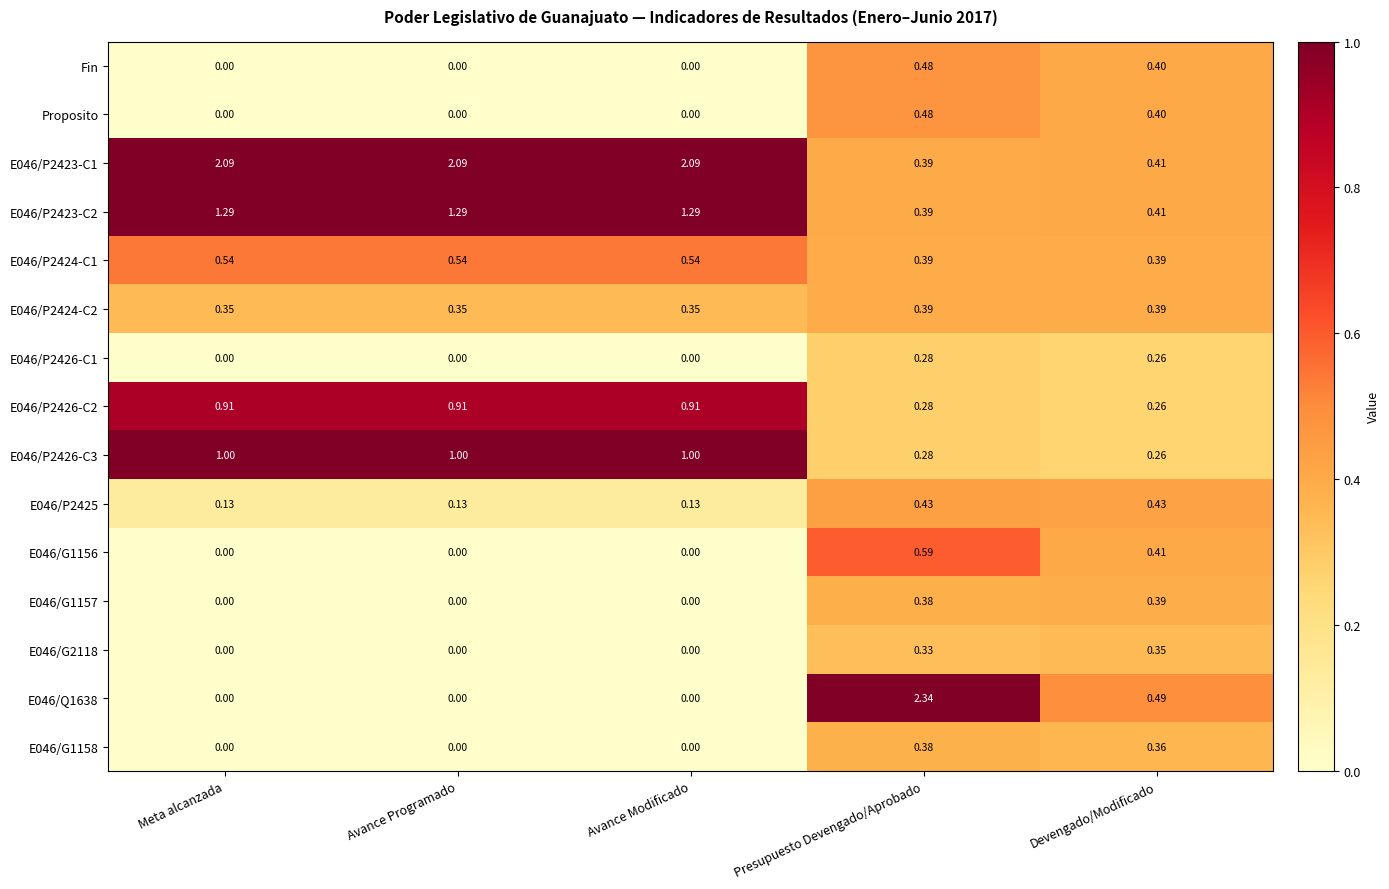

At which category does the chart reach its peak across all series?

Presupuesto Devengado/Aprobado